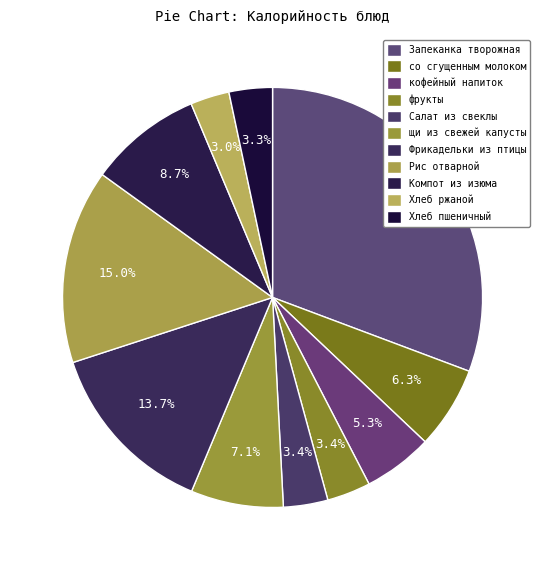

How many segments does this pie chart have?

11